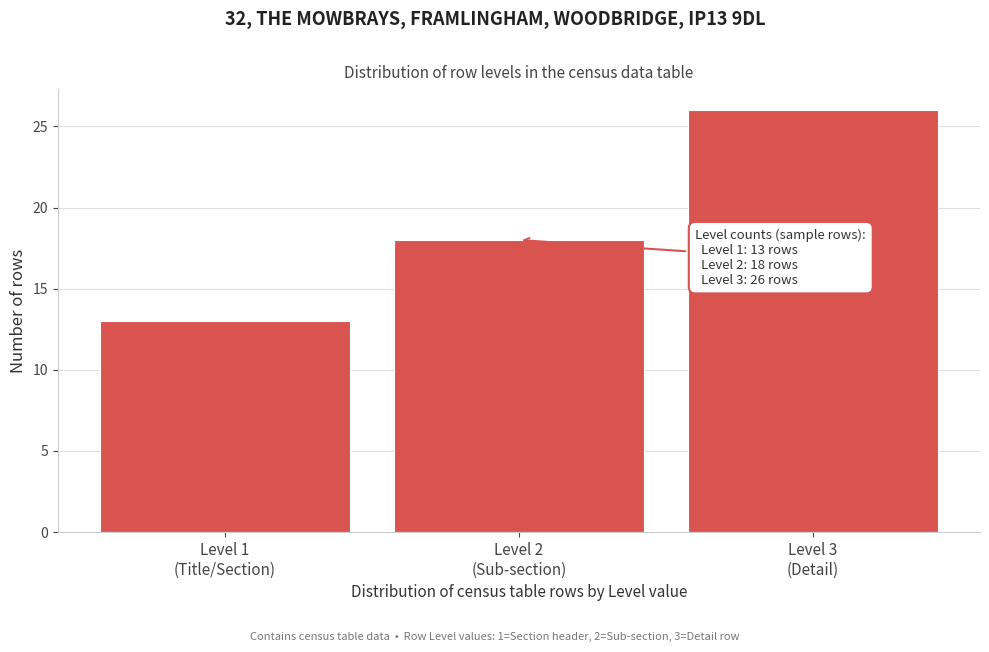

Reading right to left, list all the values displayed in this chart.

26	18	13